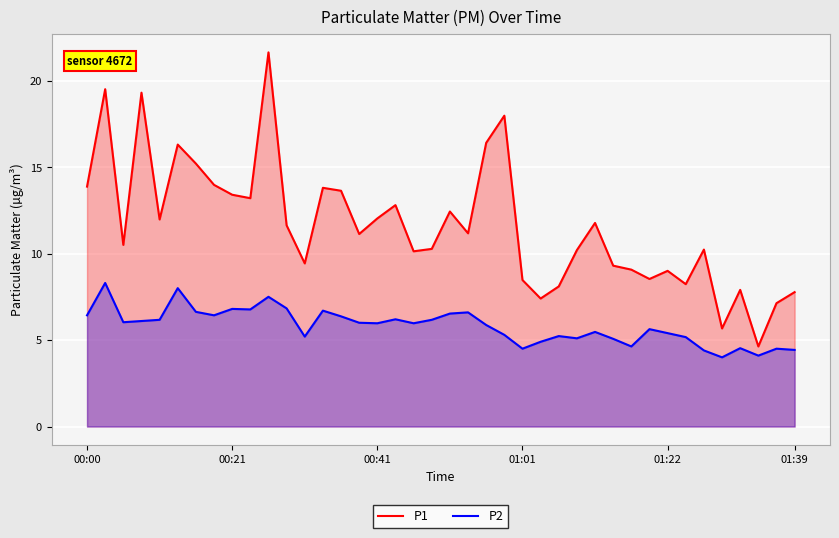

Which category has the lowest value in the P2 series?

35